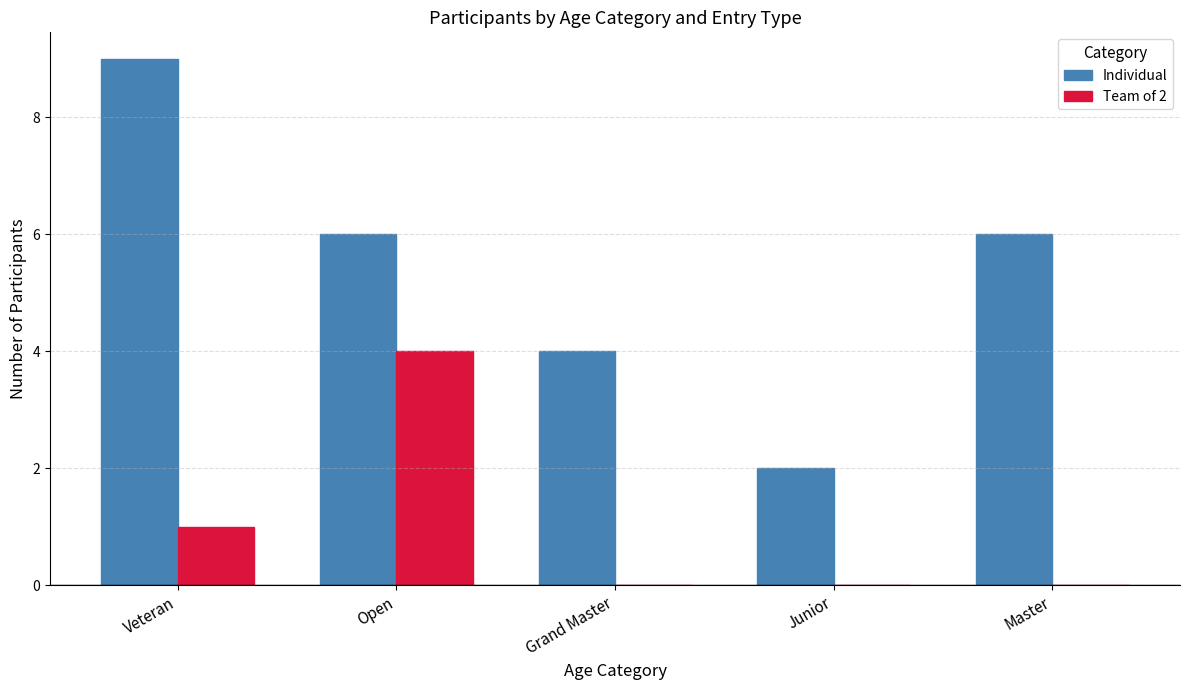

Reading right to left, extract all data points from this chart.

Individual: 6	2	4	6	9
Team of 2: 0	0	0	4	1